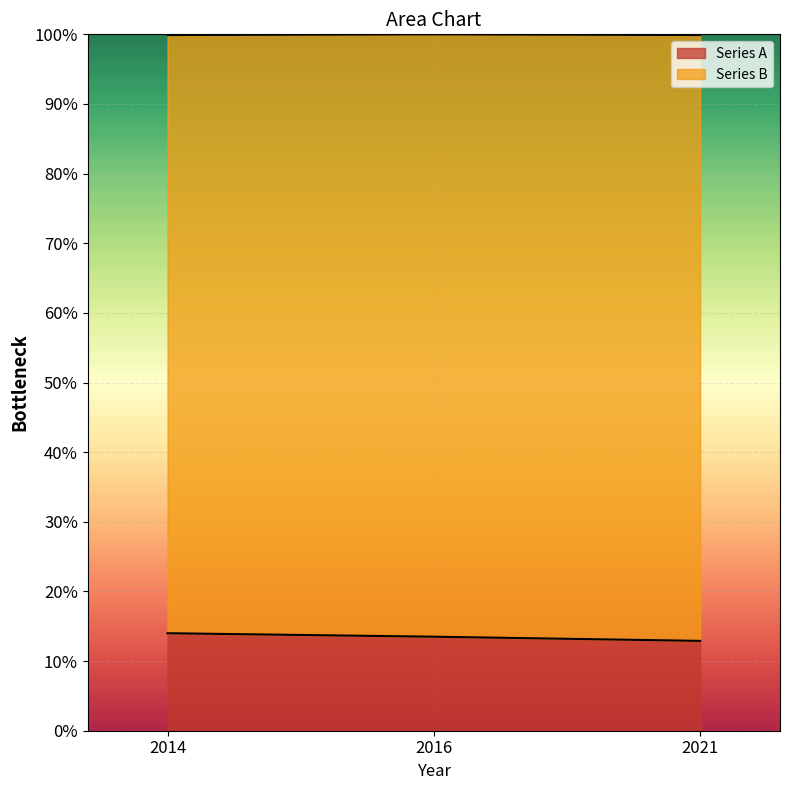

What is the difference between the values at 2021 and 2014?

1.1